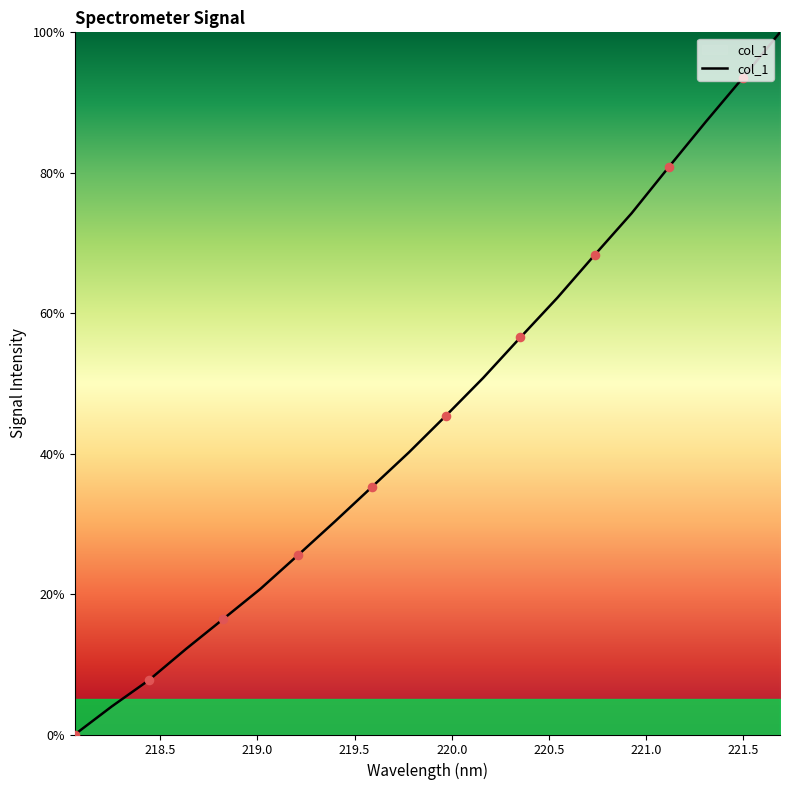

What is the difference between the maximum and minimum values?

100.0